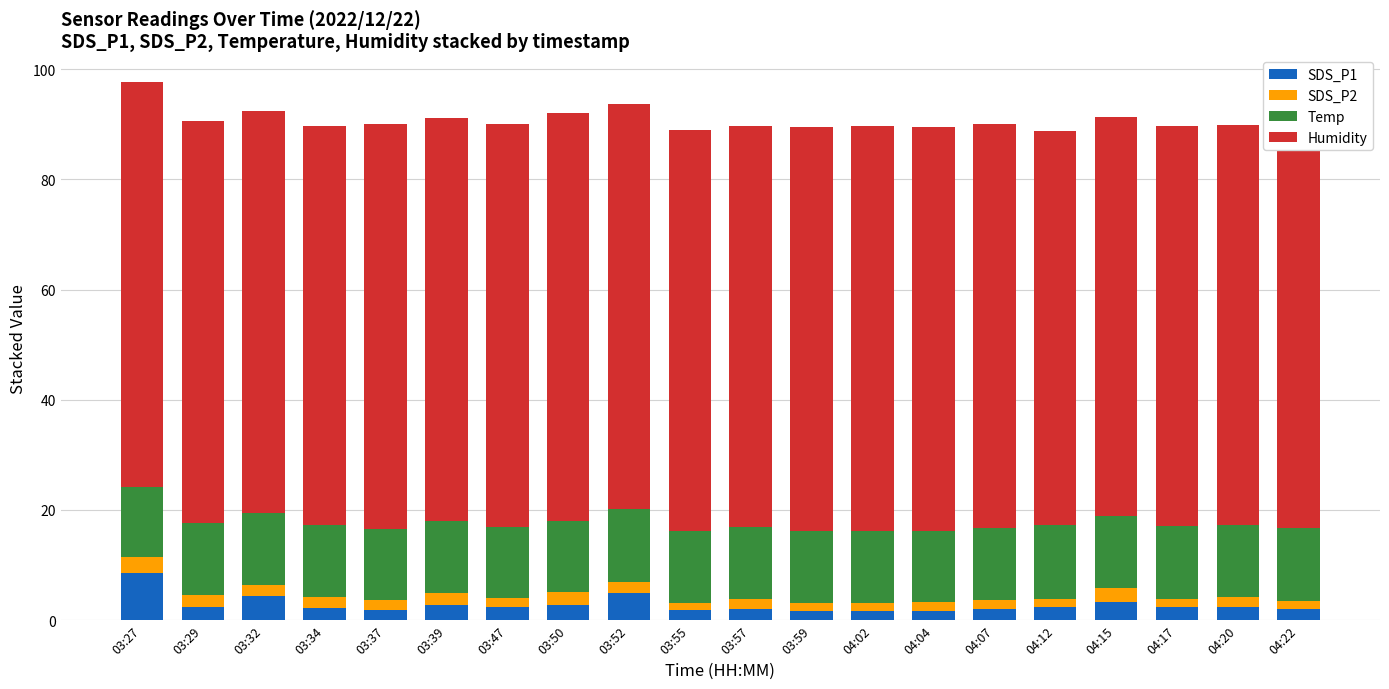

What is the total value across all series at 03:50?

92.0